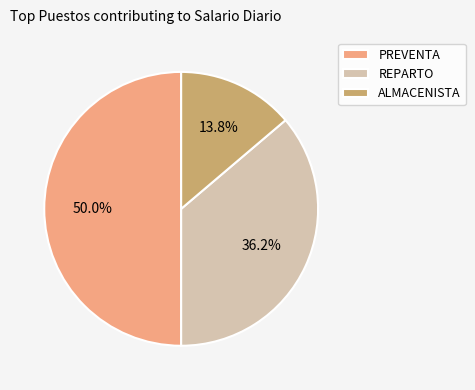

Count the number of slices in the pie.

3